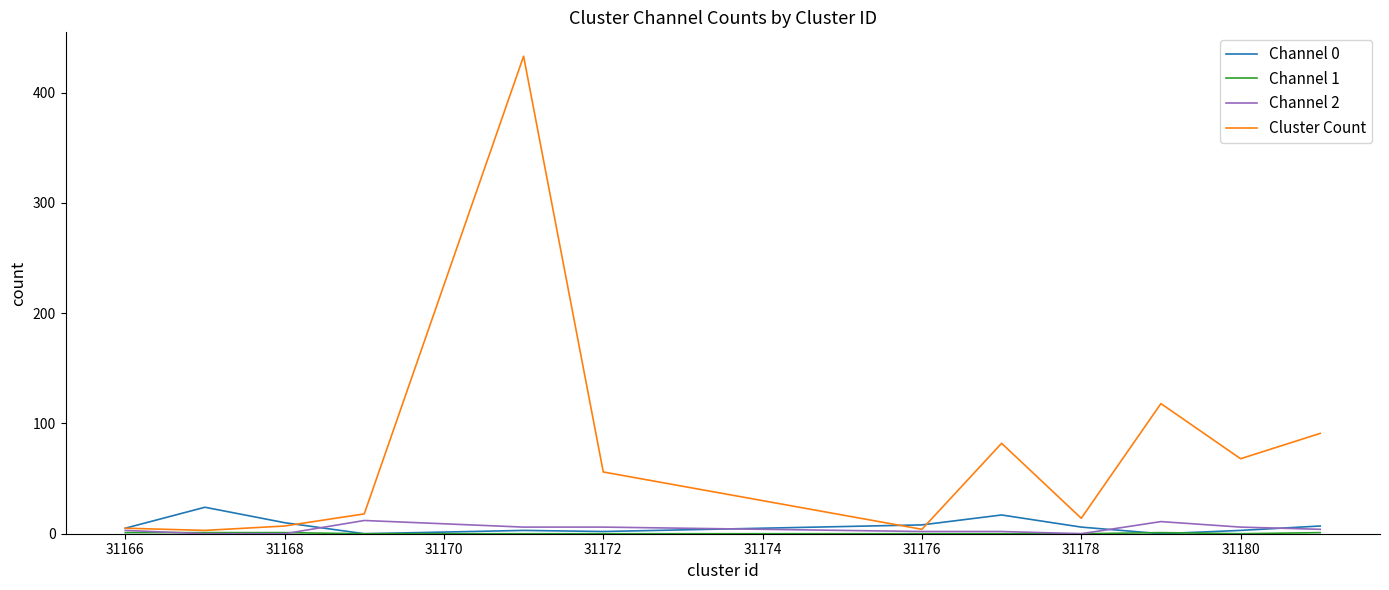

Which series has the largest range (max minus min)?

Cluster Count